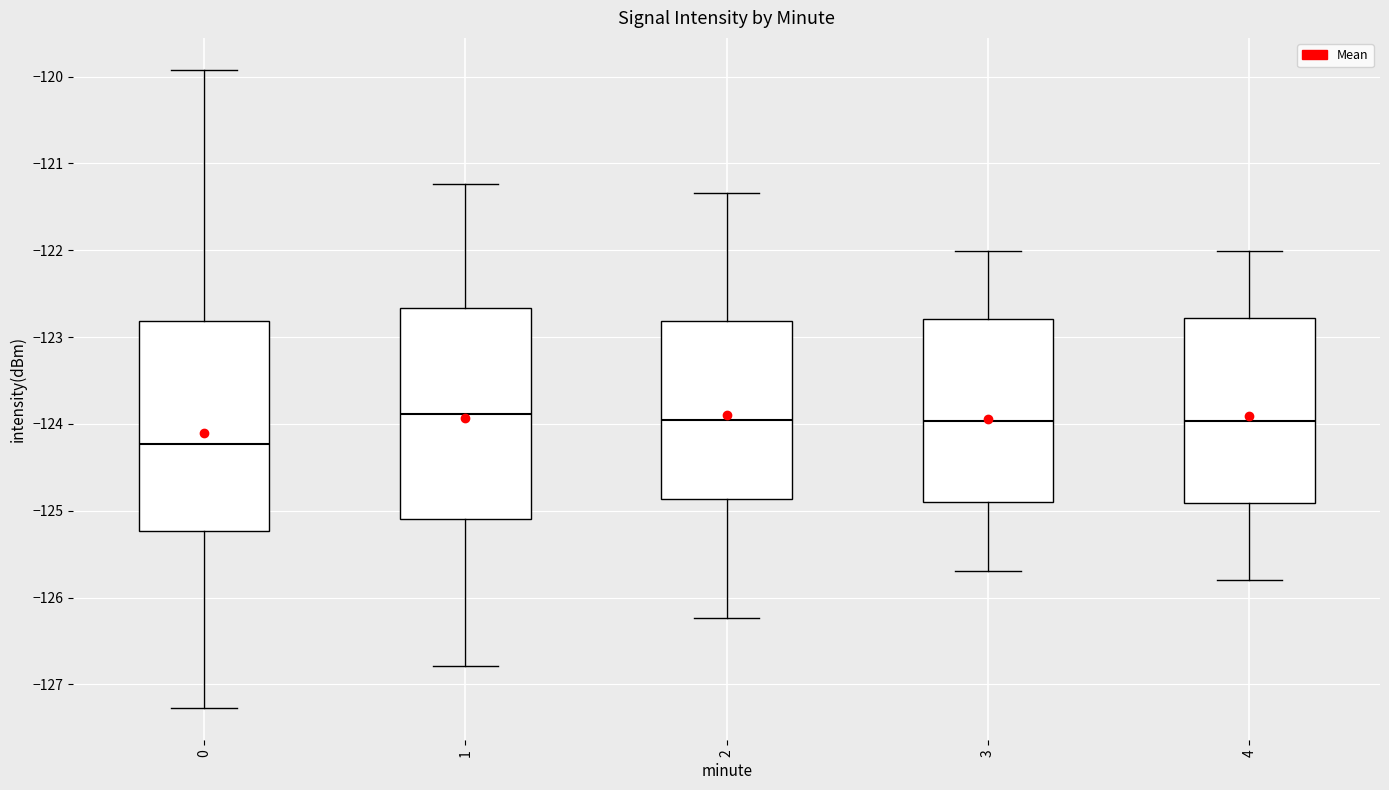

Reading left to right, transcribe this box plot: for each box, give where its median line is, the range the box spans, and where its two whiskers end, as read against the y-axis. The values are not printed on the chart, so give them approximately, as read against the axis.

0: median -124.2, box -125.2 to -122.8, whiskers -127.3 to -119.9
1: median -123.9, box -125.1 to -122.7, whiskers -126.8 to -121.2
2: median -124.0, box -124.9 to -122.8, whiskers -126.2 to -121.3
3: median -124.0, box -124.9 to -122.8, whiskers -125.7 to -122.0
4: median -124.0, box -124.9 to -122.8, whiskers -125.8 to -122.0